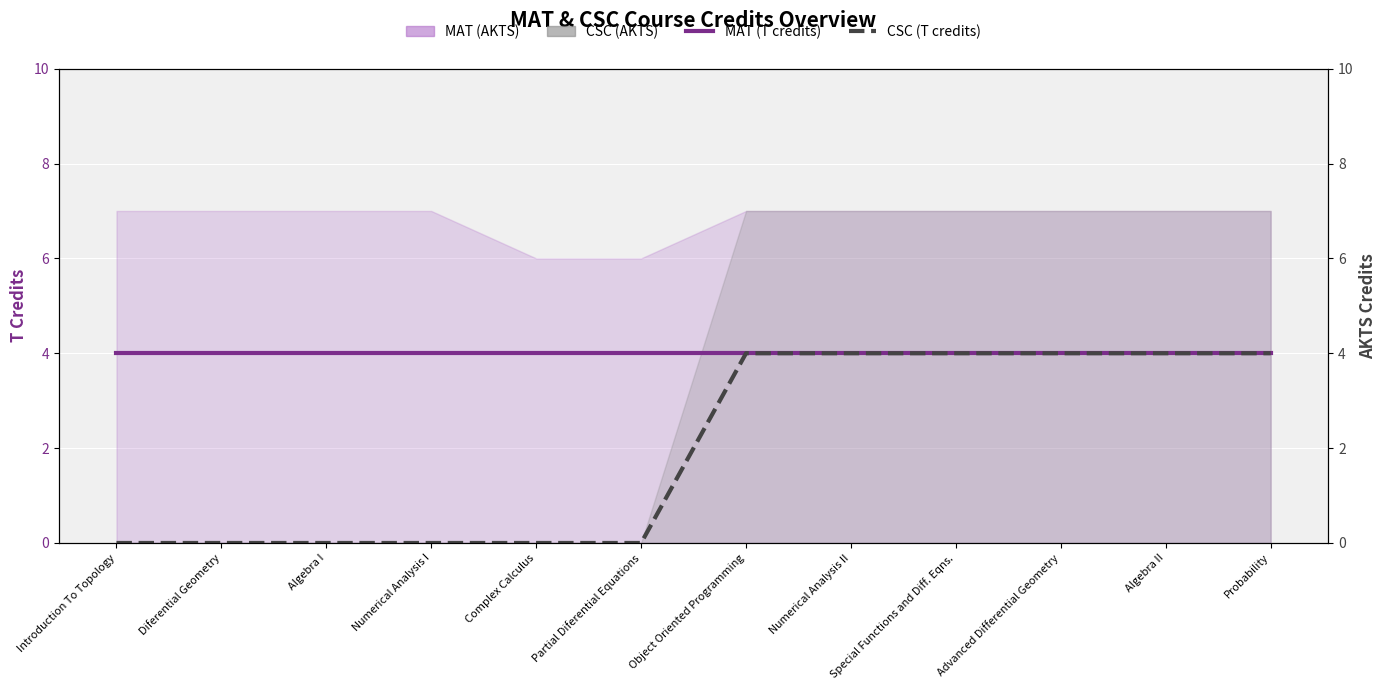

At how many categories does at least one series exceed 3?

12